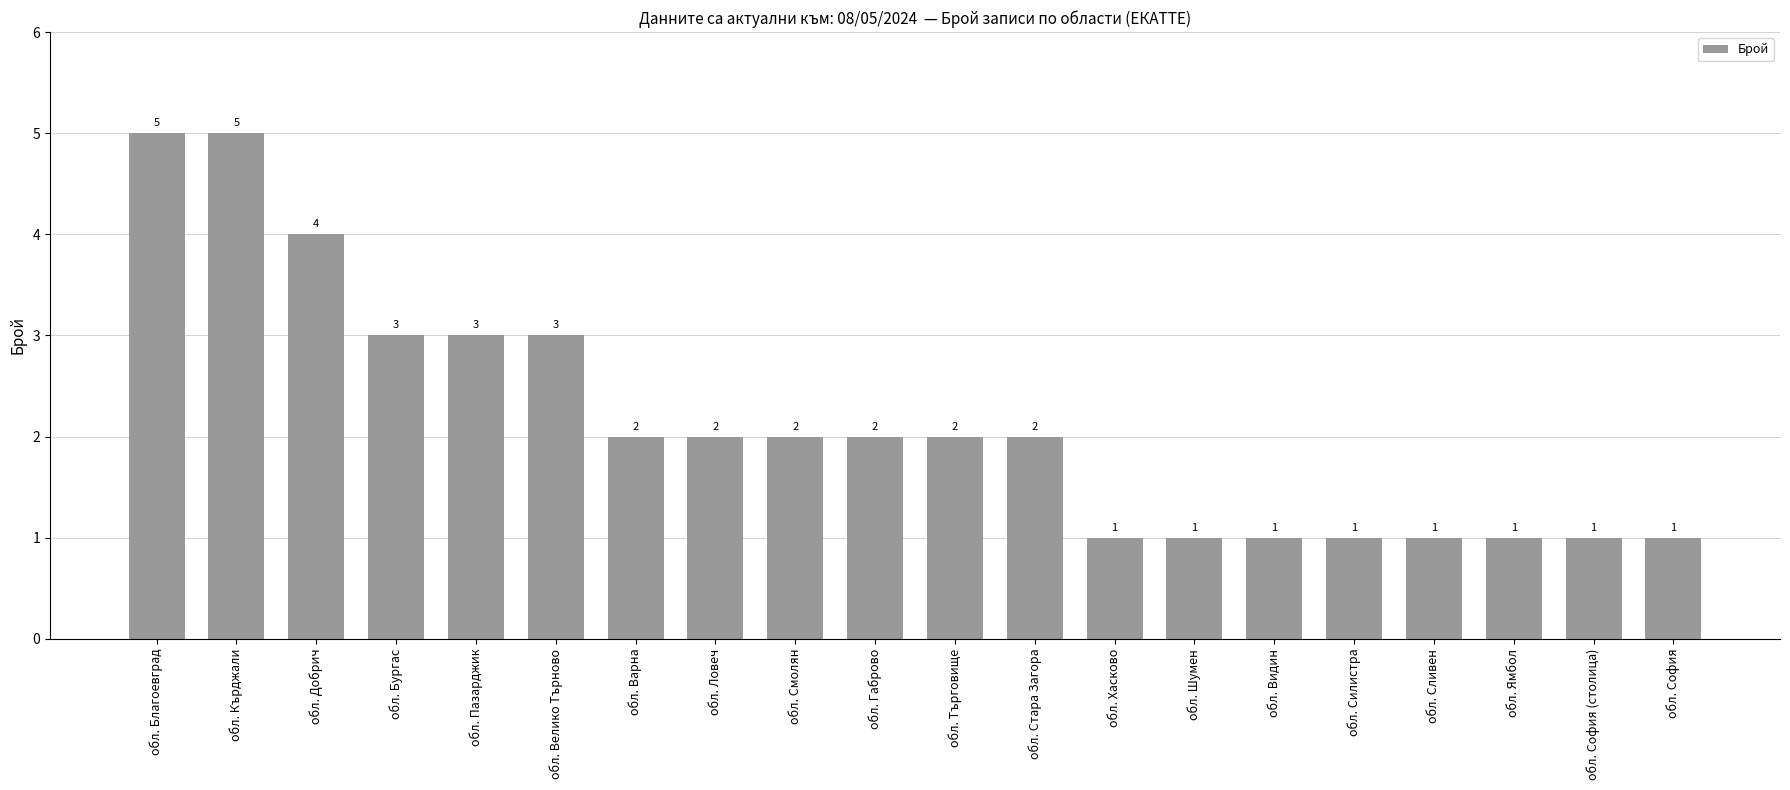

What is the approximate value at обл. Благоевград?

5